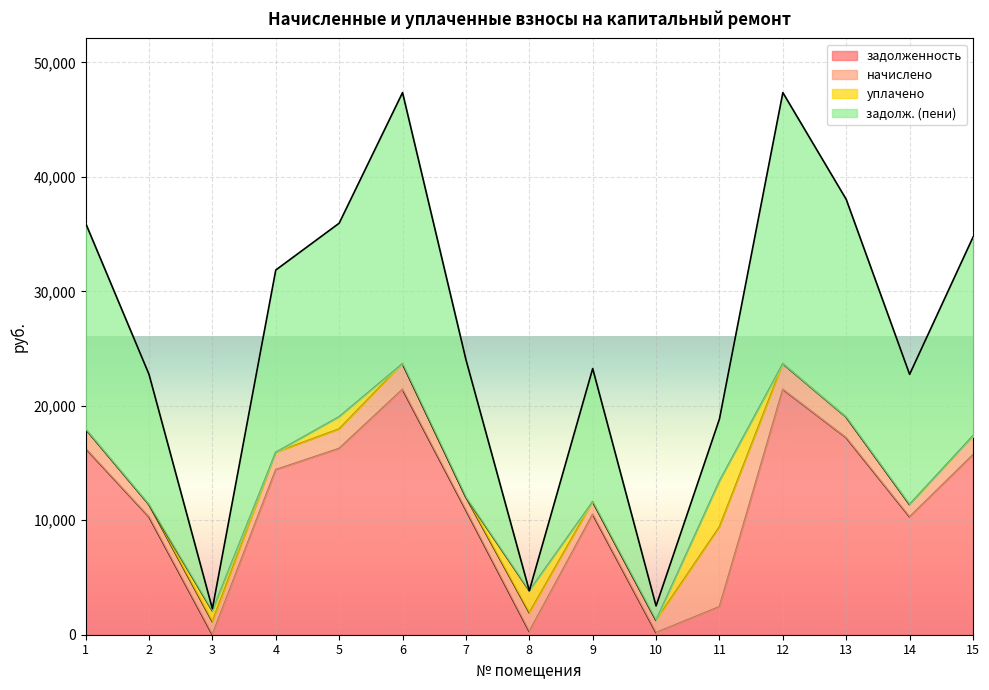

What is the total value across all series at 4?

31866.8